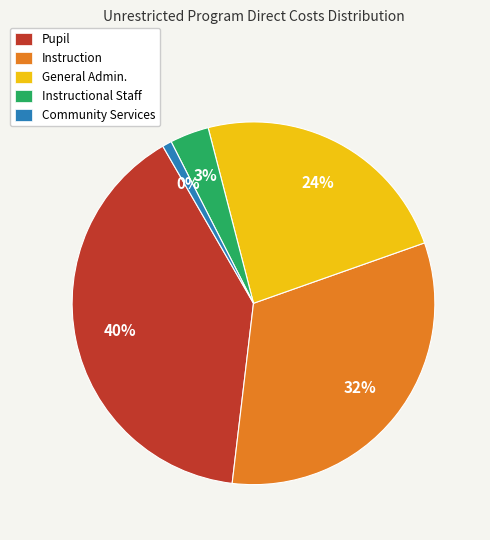

To the nearest percent, what is the combined percentage of Pupil and Instructional Staff?

43%